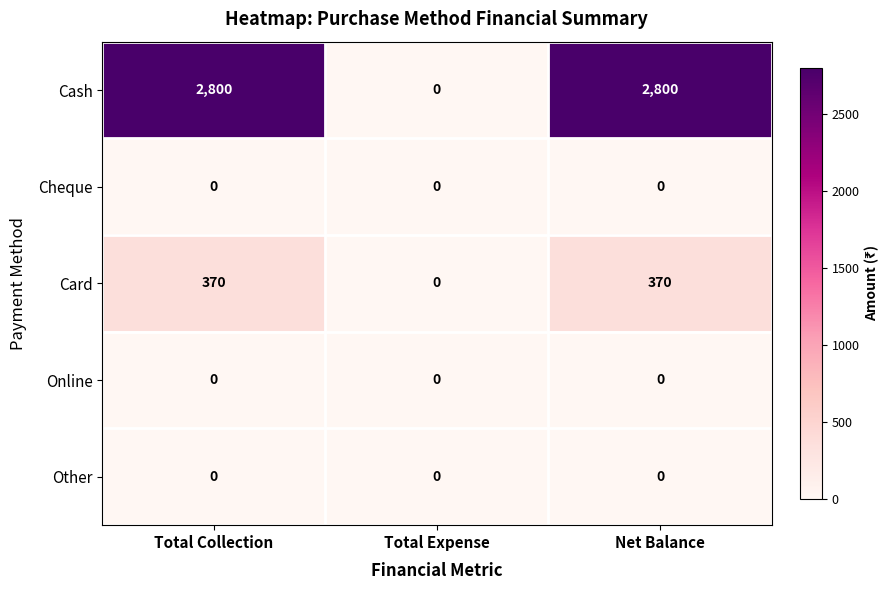

Count the Card values in the range 0 to 370.

3